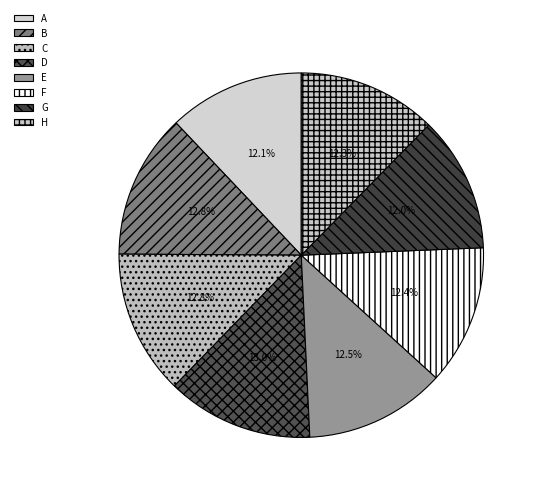

Combined, do B and F account for over 50%?

No